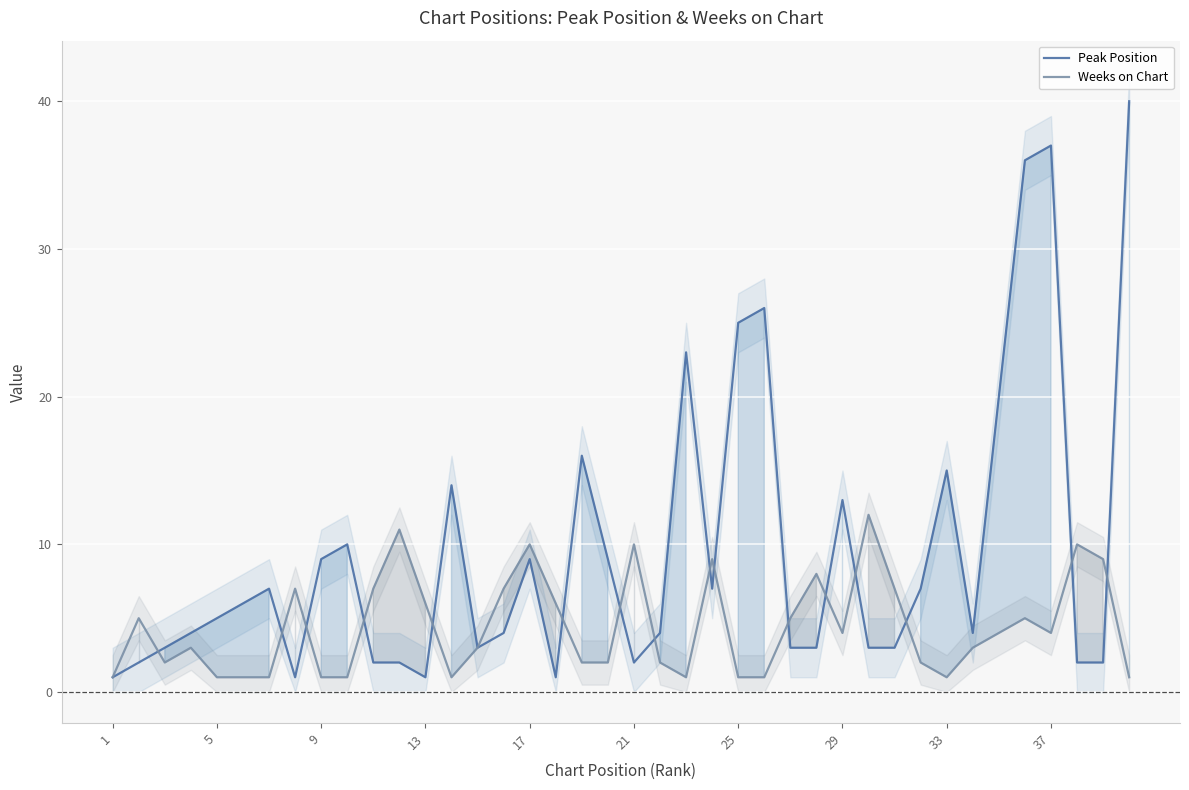

List the series in order of their peak value, highest first.

Peak Position, Weeks on Chart